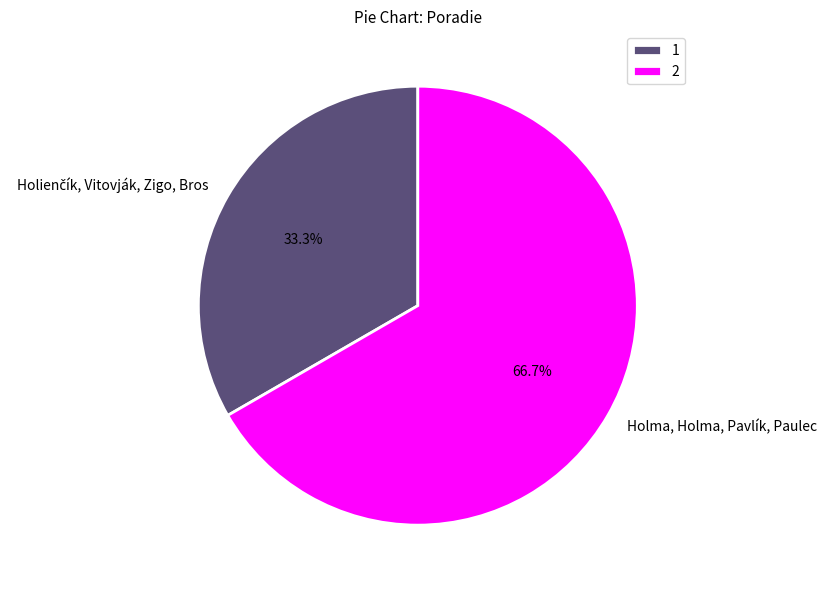

To the nearest percent, what percentage of the pie is Holma, Holma, Pavlík, Paulec?

67%